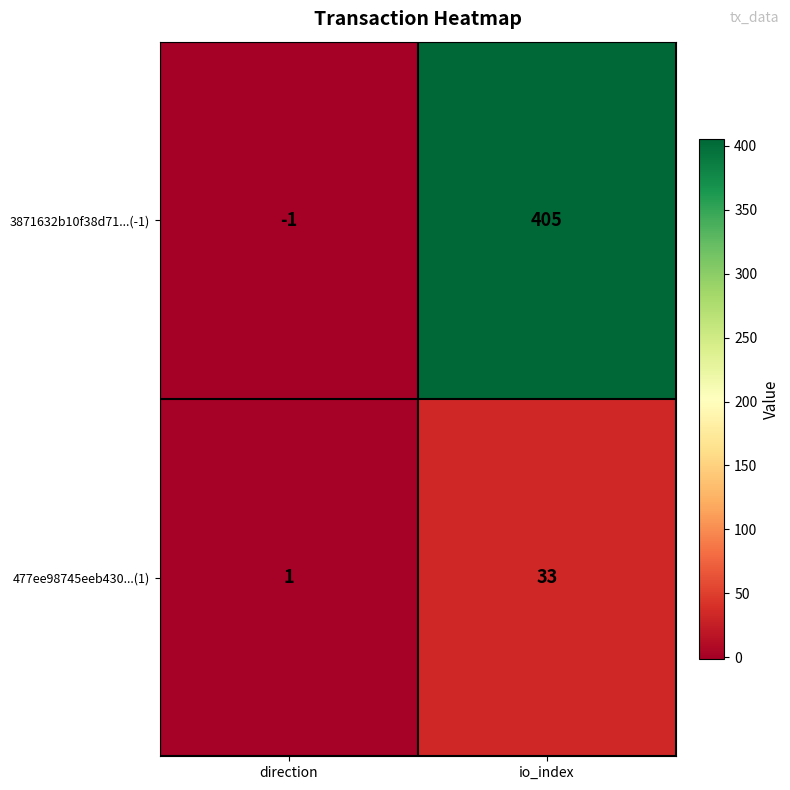

Reading left to right, what are all the values shown in this chart?

3871632b10f38d71...(-1): -1	405
477ee98745eeb430...(1): 1	33